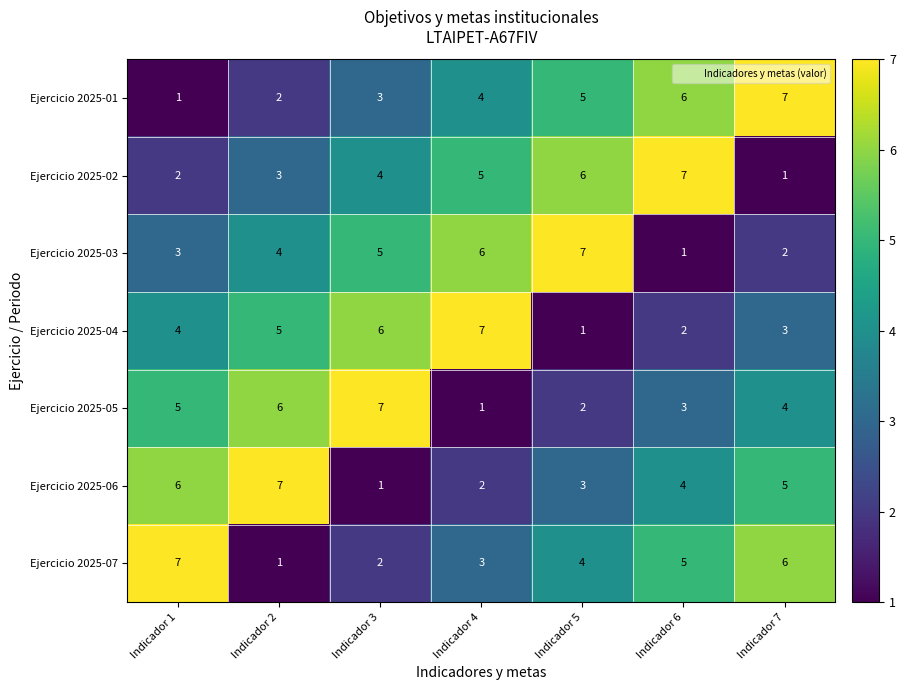

At Indicador 1, list the series in order from smallest to largest.

Ejercicio 2025-01, Ejercicio 2025-02, Ejercicio 2025-03, Ejercicio 2025-04, Ejercicio 2025-05, Ejercicio 2025-06, Ejercicio 2025-07